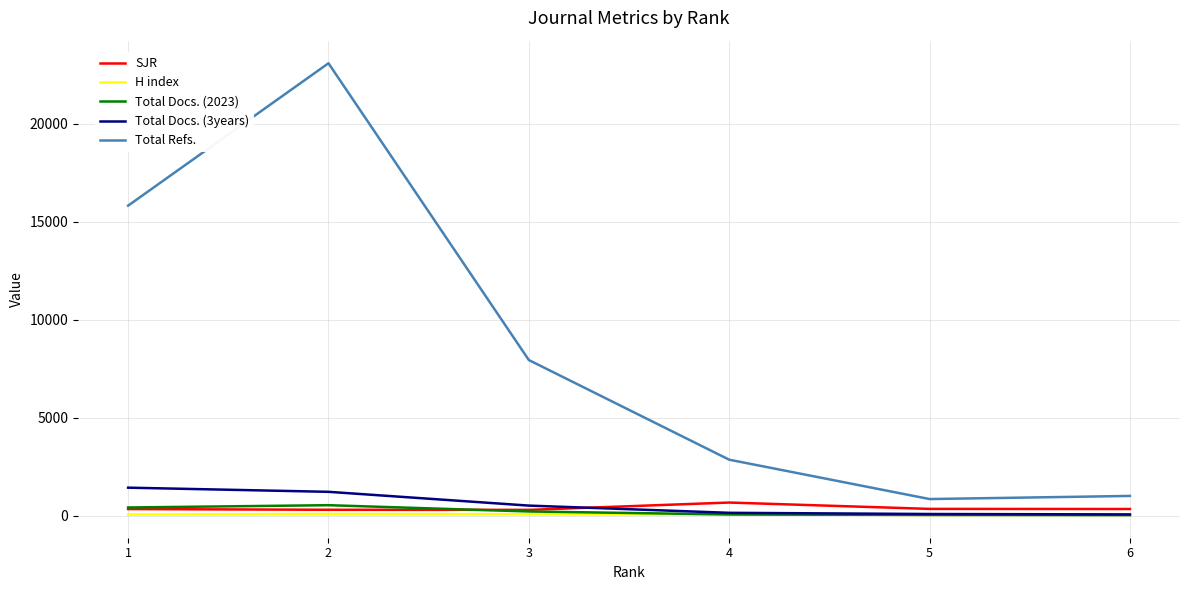

True or false: H index and Total Refs. cross at least once.

False